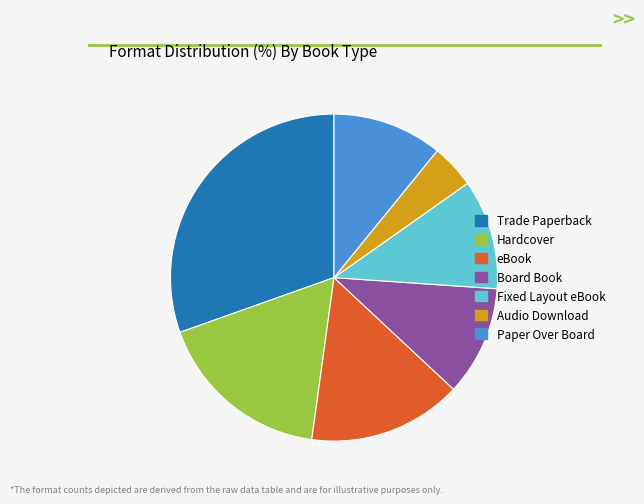

Do Audio Download and Hardcover together represent more than half of the pie?

No